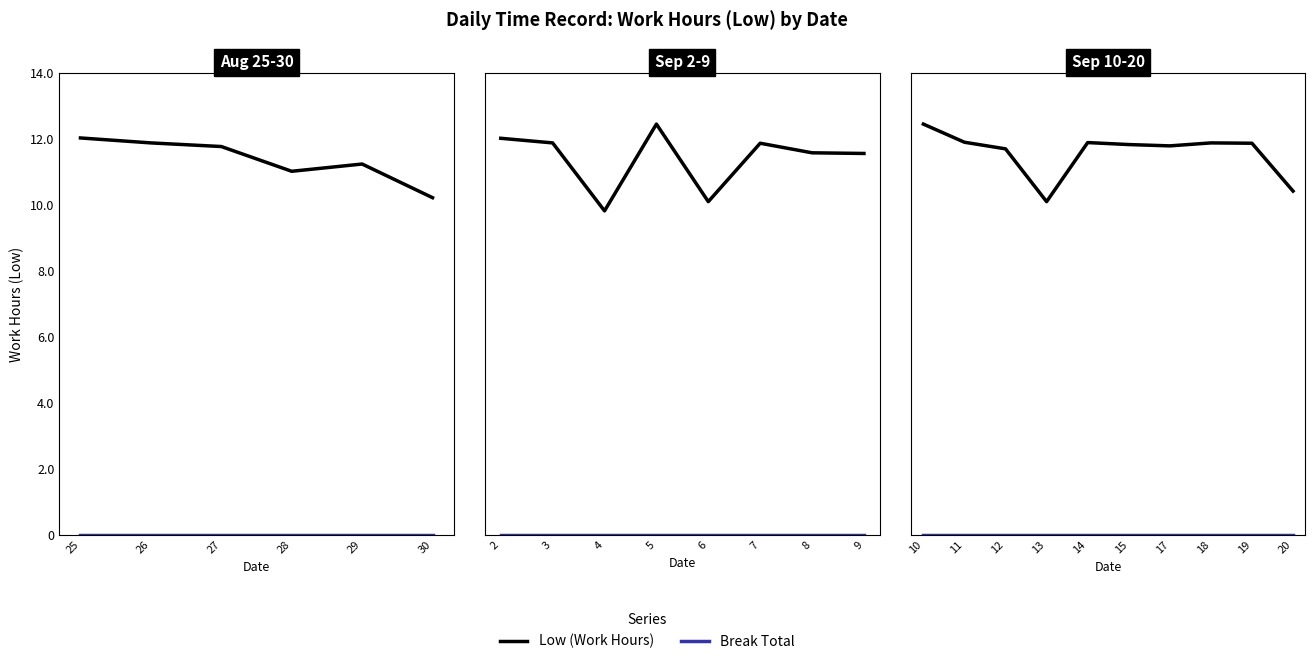

True or false: Break Total has a value of 0.0 at 13.

True